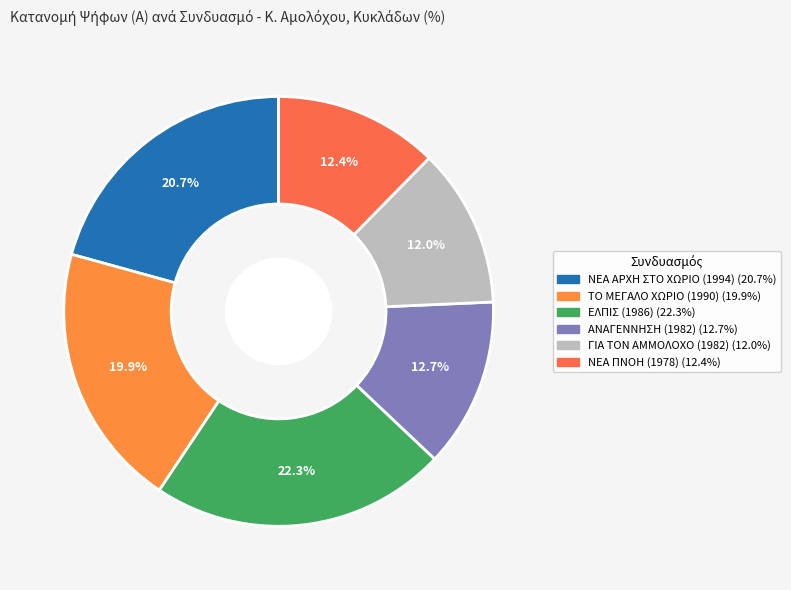

Is there any slice that represents more than half of the pie?

No